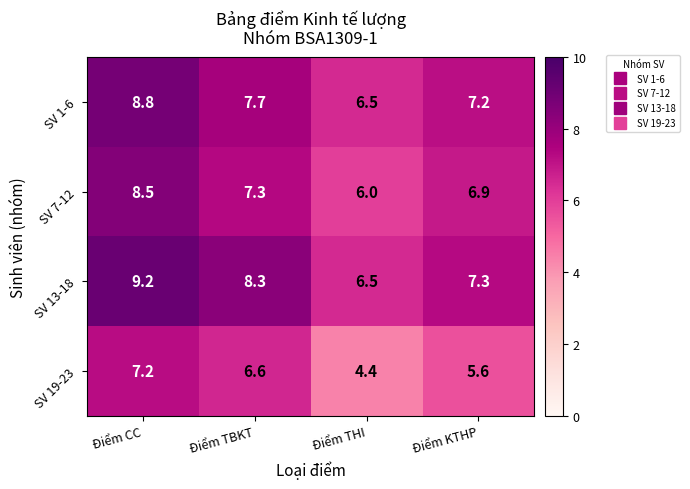

What is the minimum value shown in the chart?

4.4